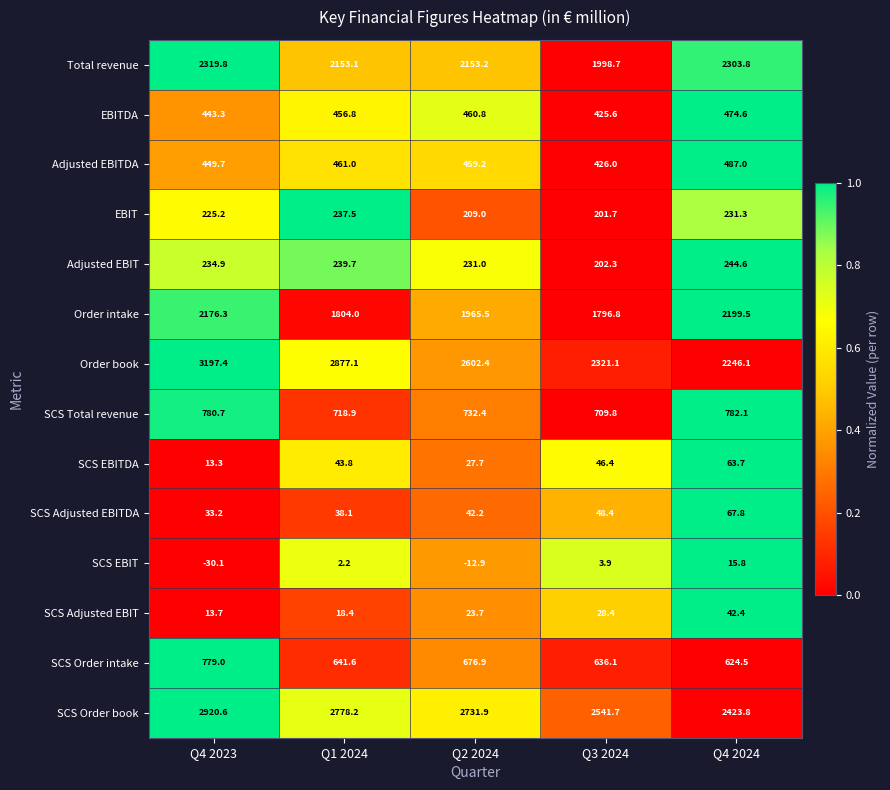

At which category is the sum across all series the highest?

Q4 2023